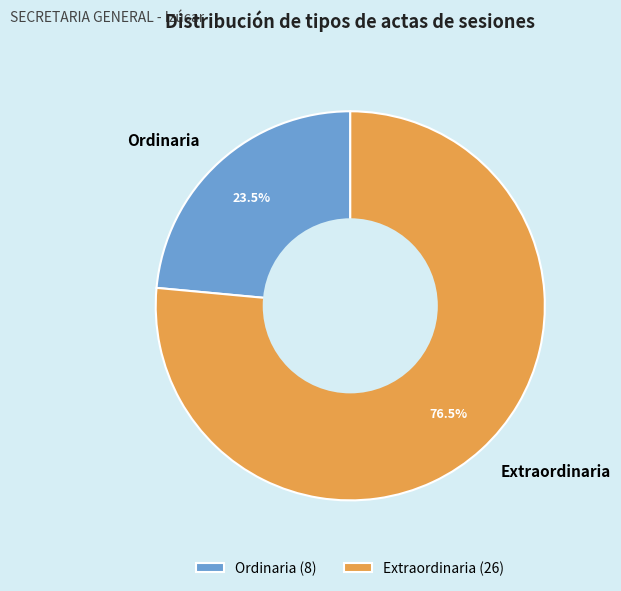

How much of the chart is everything except Extraordinaria?

23.5%